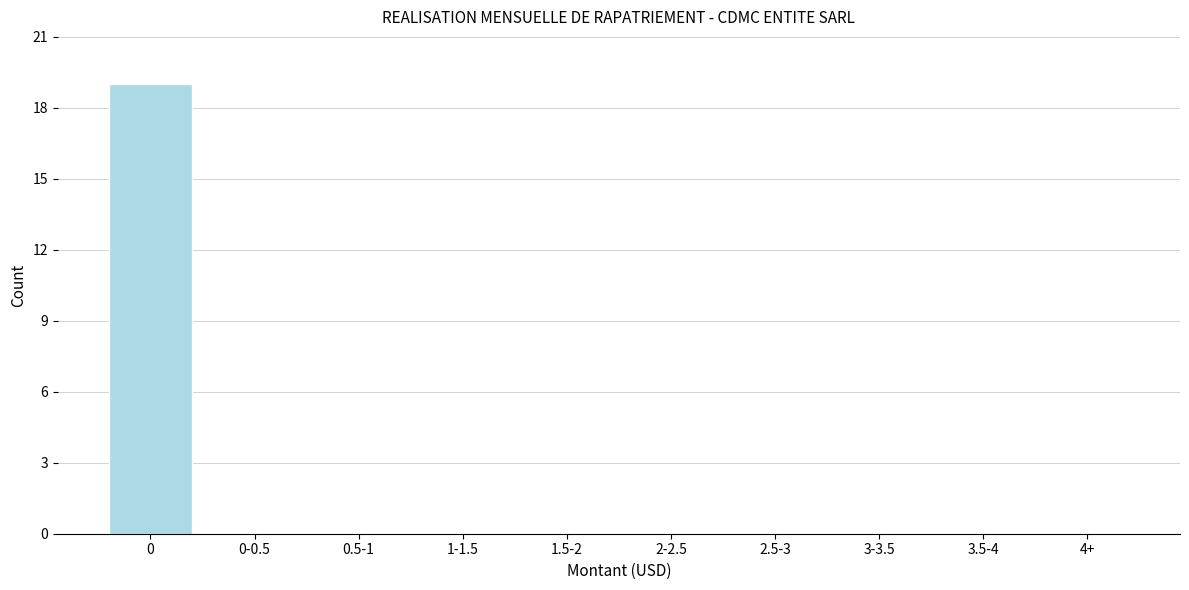

Reading right to left, list all the values displayed in this chart.

4+=0	3.5-4=0	3-3.5=0	2.5-3=0	2-2.5=0	1.5-2=0	1-1.5=0	0.5-1=0	0-0.5=0	0=19